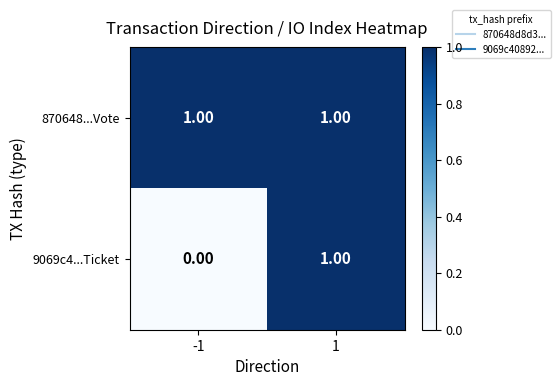

List the series in order of their overall mean, lowest first.

9069c4...Ticket, 870648...Vote